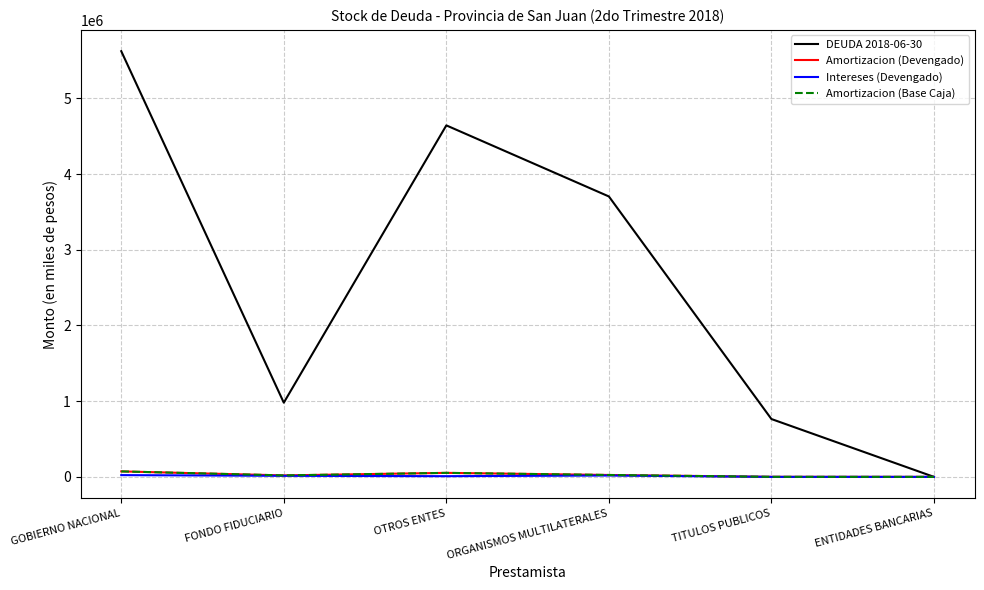

Is this an area chart (filled region under the line)?

No